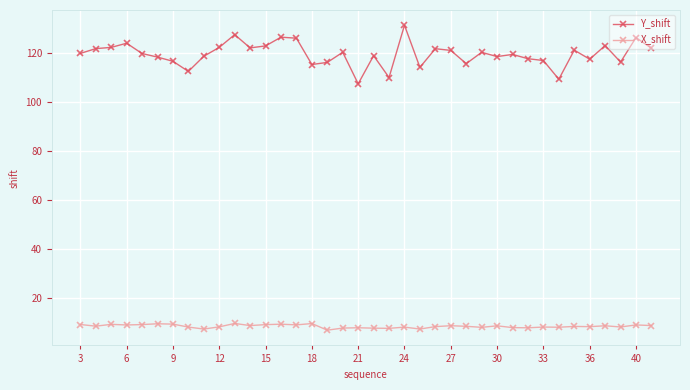

What is the value of the Y_shift point at the 18th from the left?

120.1